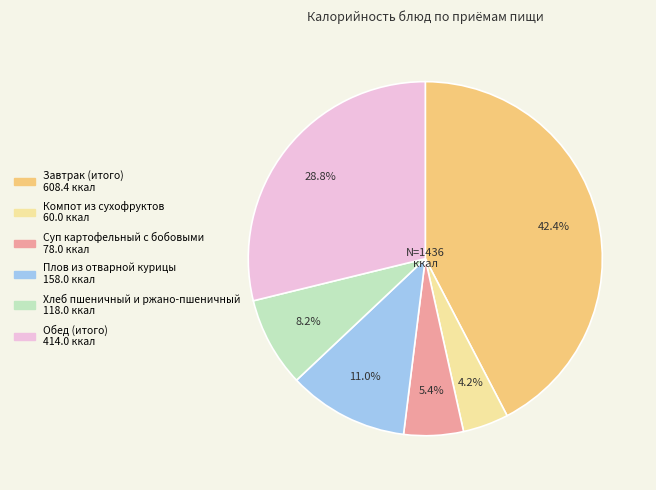

Which category has the smallest portion of the pie?

Компот из сухофруктов